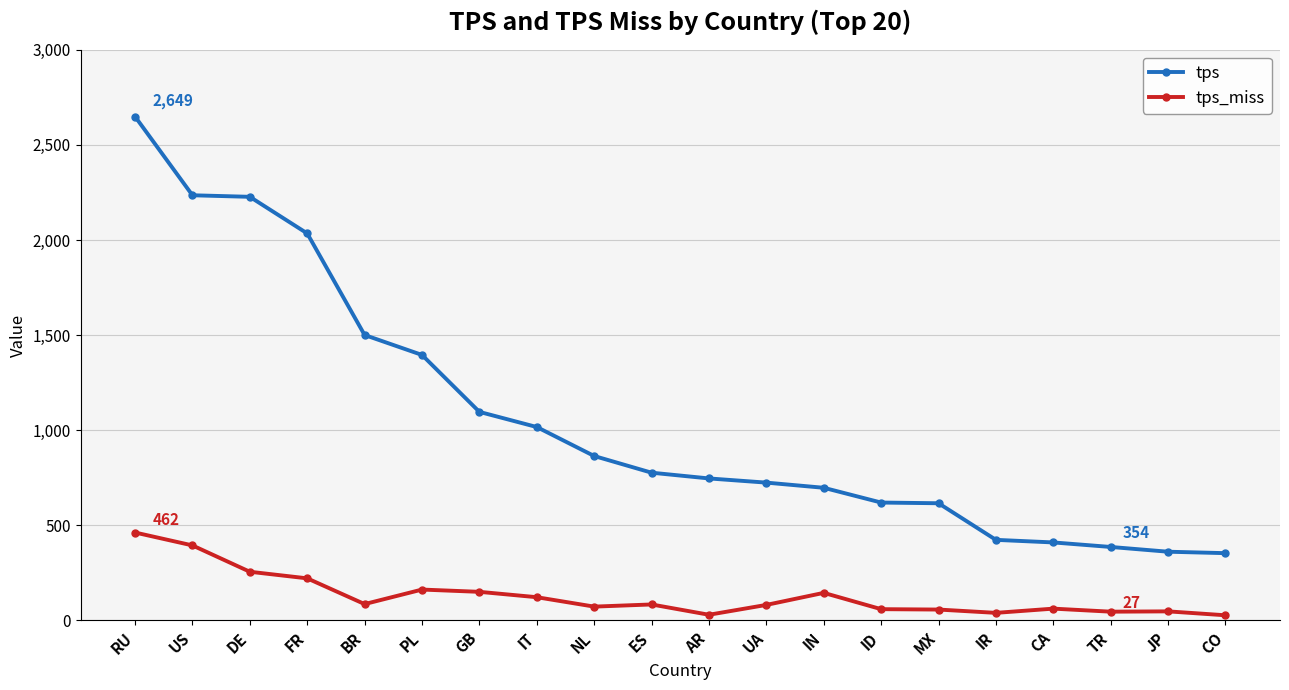

What is the spread (max minus min) of values at DE?

1971.2